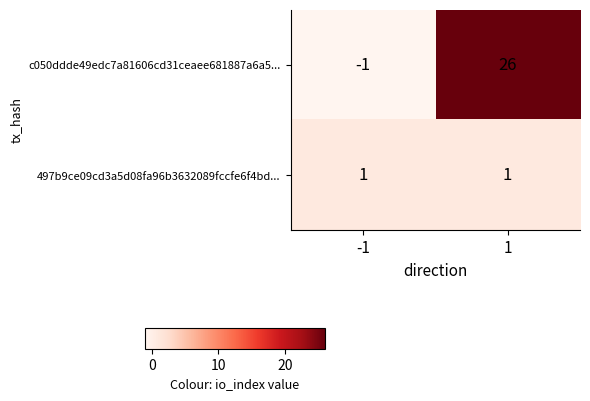

Which series has the largest total across all categories?

c050ddde49edc7a81606cd31ceaee681887a6a5...